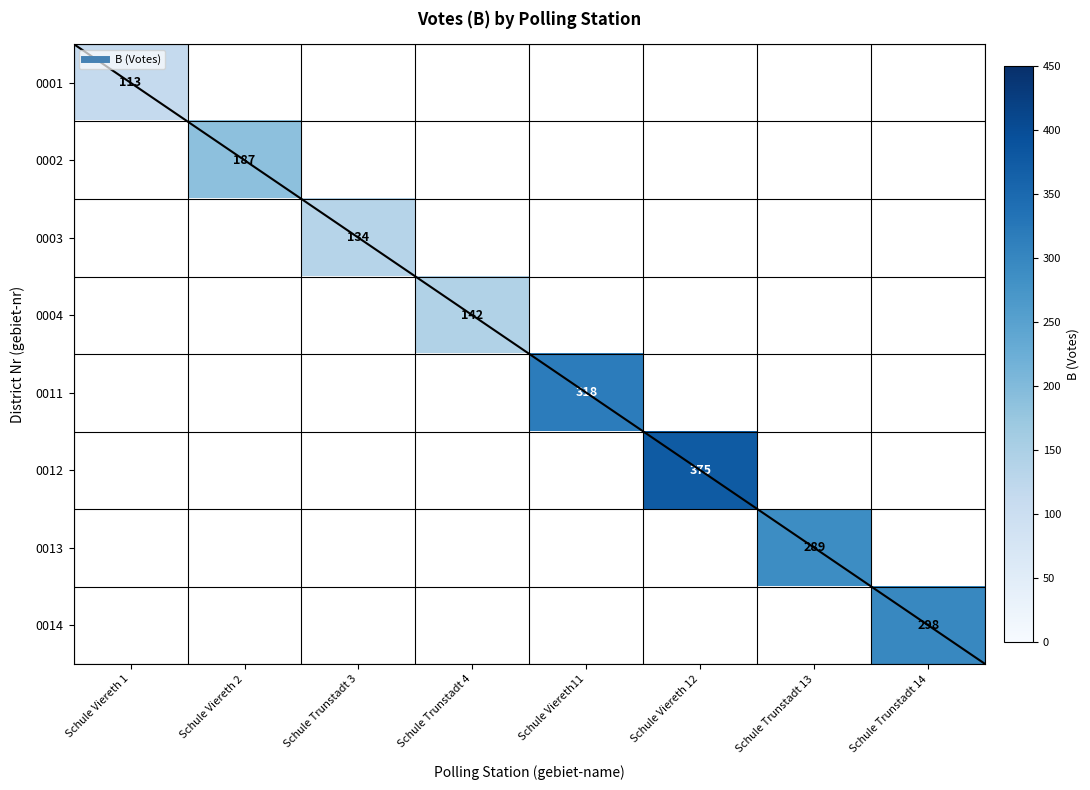

At how many categories does at least one series exceed 223?

4